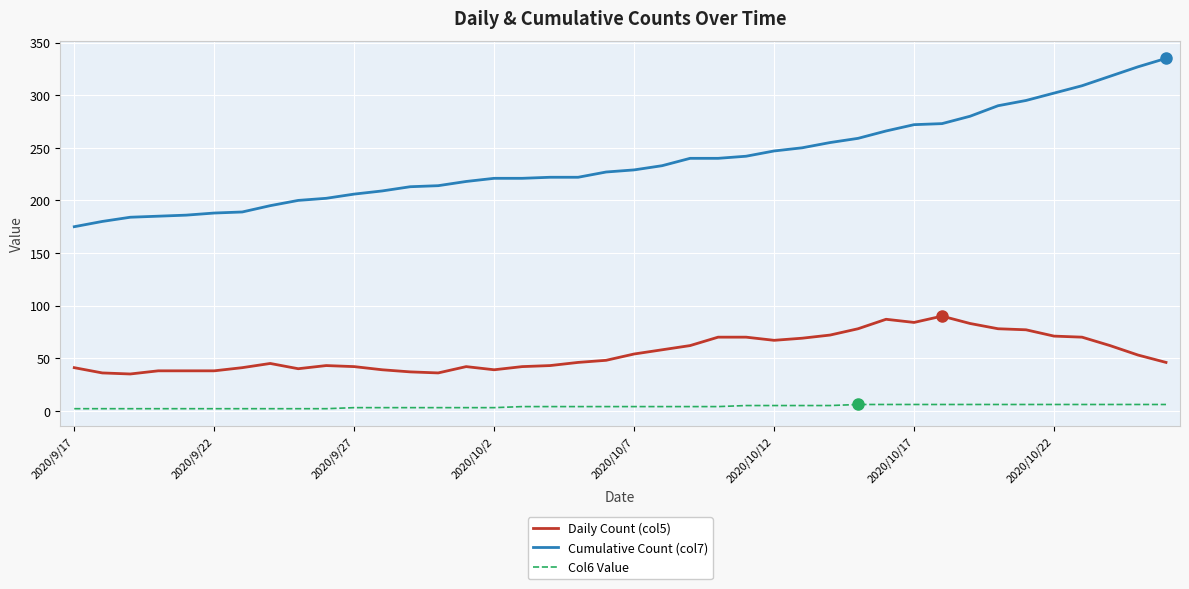

Which series has the largest range (max minus min)?

Cumulative Count (col7)